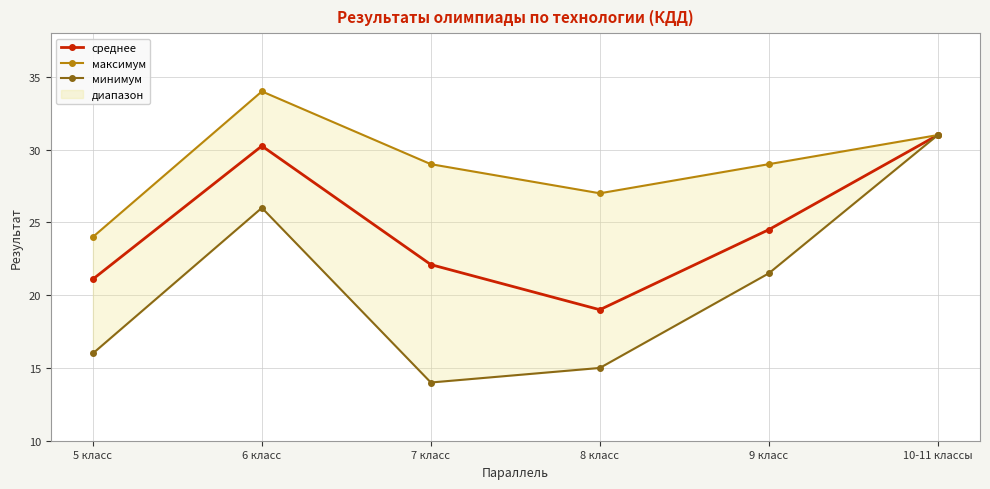

At how many categories does at least one series exceed 23?

6